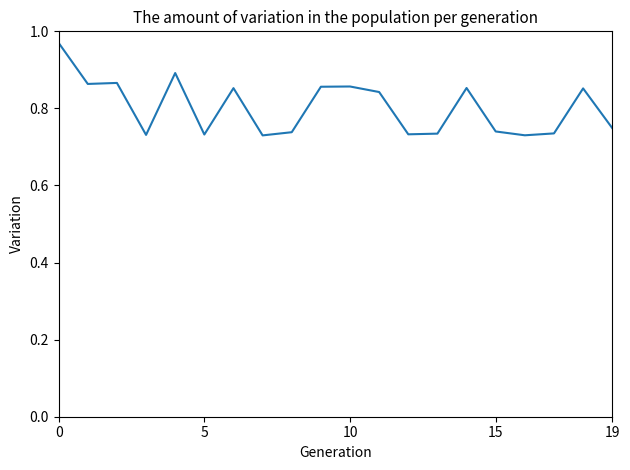

How many points are lower than both their immediate neighbors (excluding endpoints)?

6